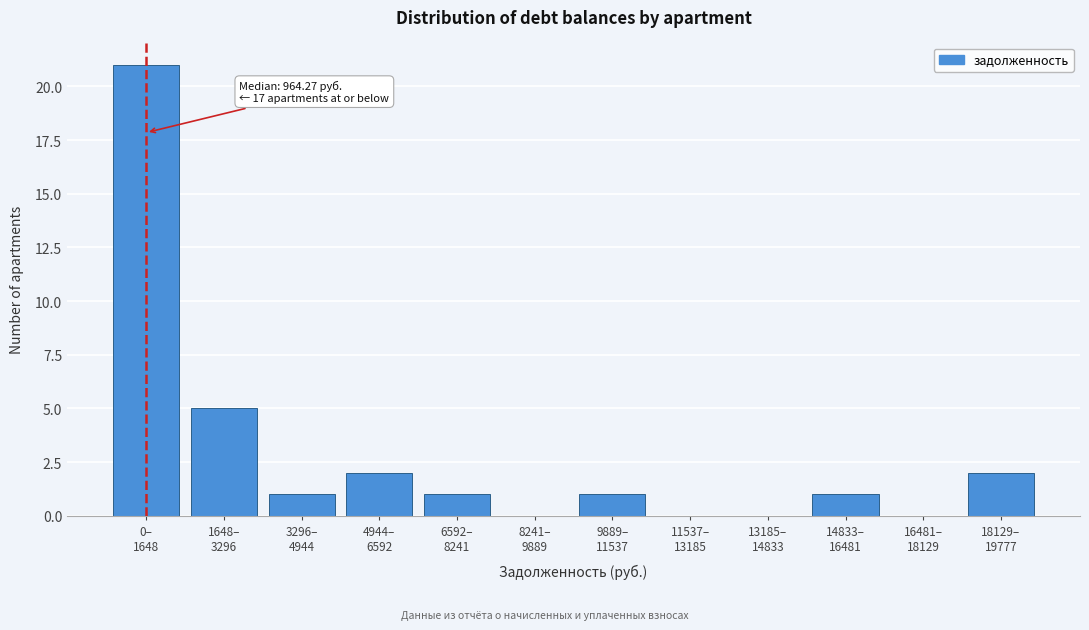

What is the greatest value displayed?

21